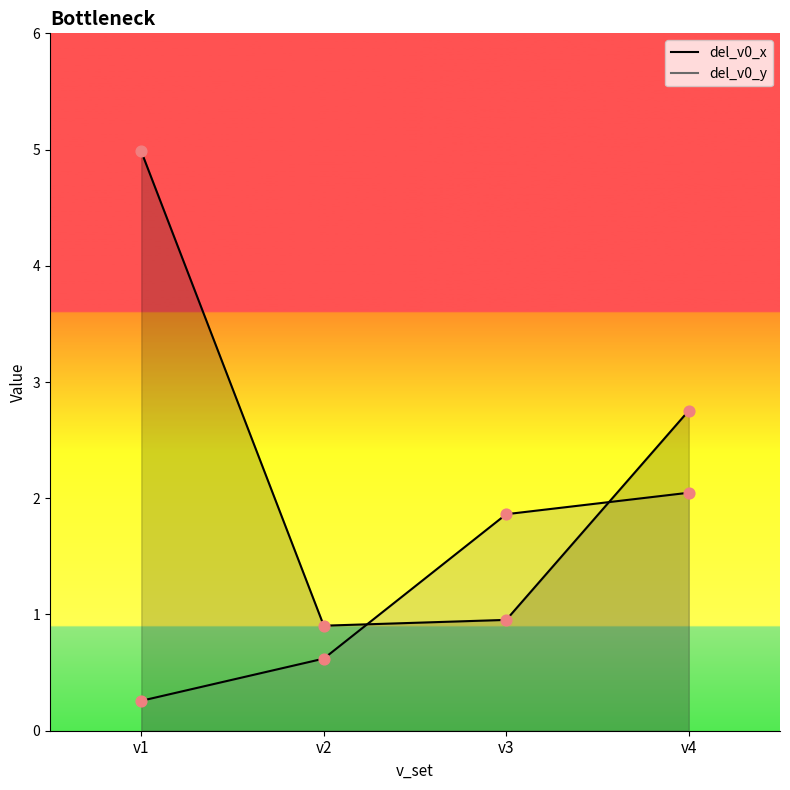

Is the value of del_v0_x at v3 greater than the value of del_v0_y at v4?

No